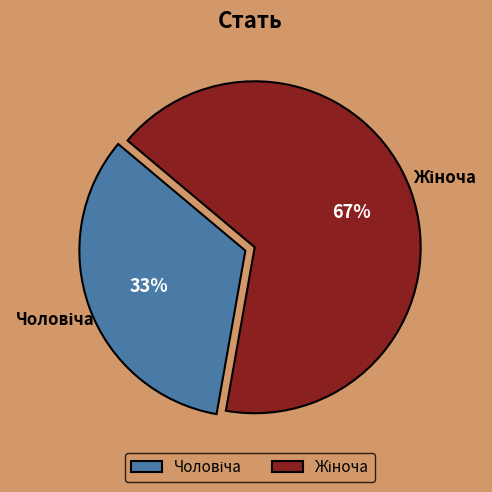

Is there any slice that represents more than half of the pie?

Yes